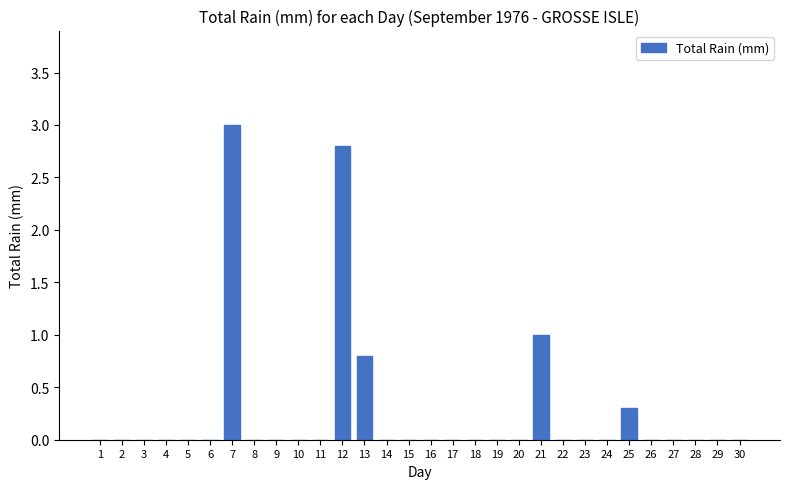

Reading left to right, transcribe all the data shown in this chart.

1=0.0	2=0.0	3=0.0	4=0.0	5=0.0	6=0.0	7=3.0	8=0.0	9=0.0	10=0.0	11=0.0	12=2.8	13=0.8	14=0.0	15=0.0	16=0.0	17=0.0	18=0.0	19=0.0	20=0.0	21=1.0	22=0.0	23=0.0	24=0.0	25=0.3	26=0.0	27=0.0	28=0.0	29=0.0	30=0.0